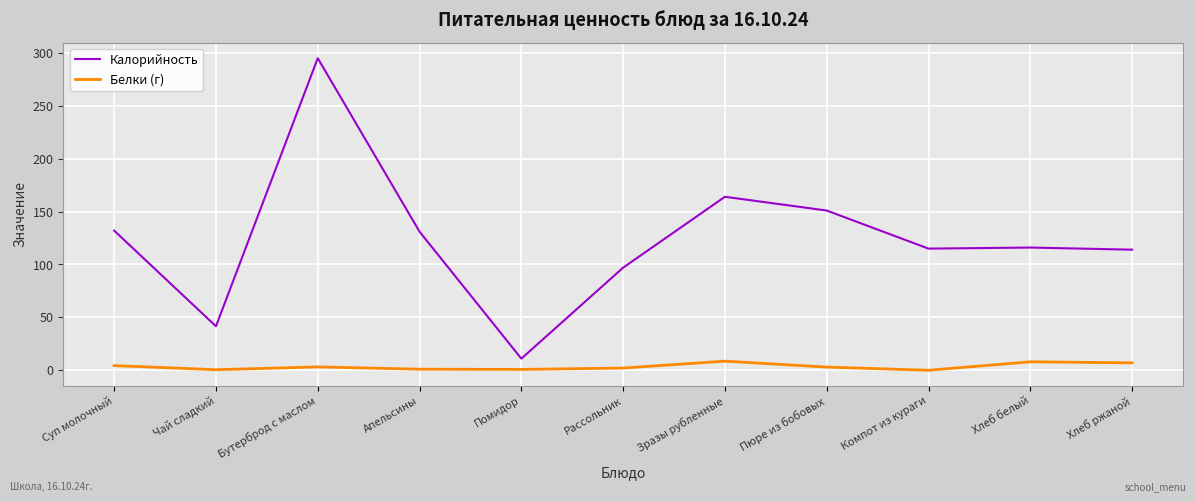

True or false: Калорийность and Белки (г) cross at least once.

False